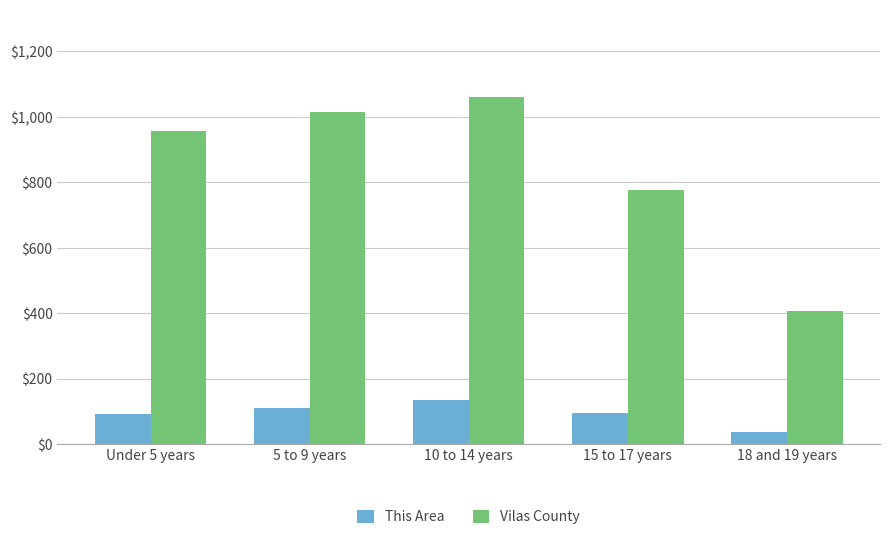

Between 5 to 9 years and 15 to 17 years, which series saw the biggest shift?

Vilas County